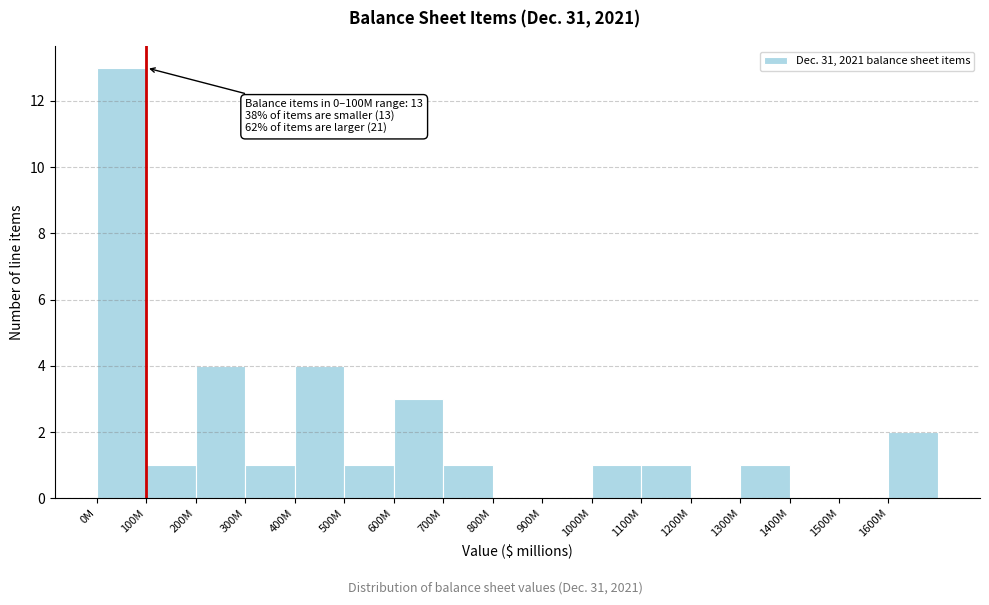

Reading left to right, transcribe all the data shown in this chart.

0M=13	100M=1	200M=4	300M=1	400M=4	500M=1	600M=3	700M=1	800M=0	900M=0	1000M=1	1100M=1	1200M=0	1300M=1	1400M=0	1500M=0	1600M=2